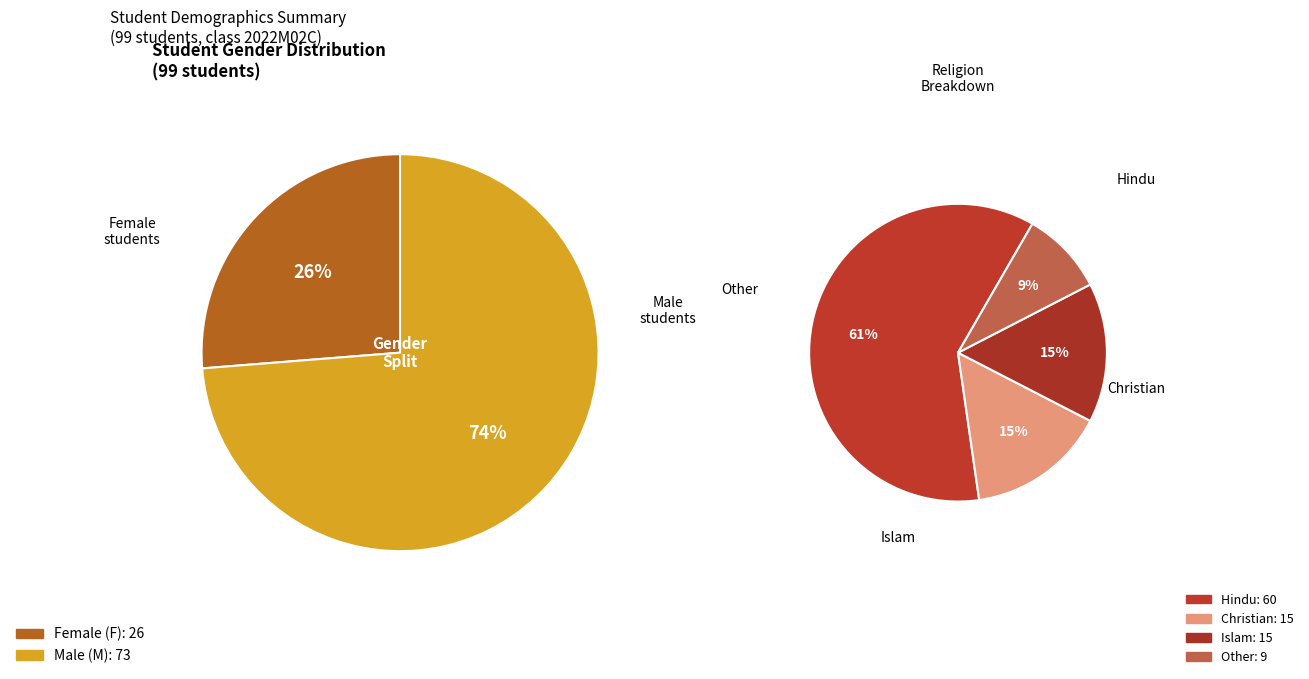

What is the change in value from F to M?

+47